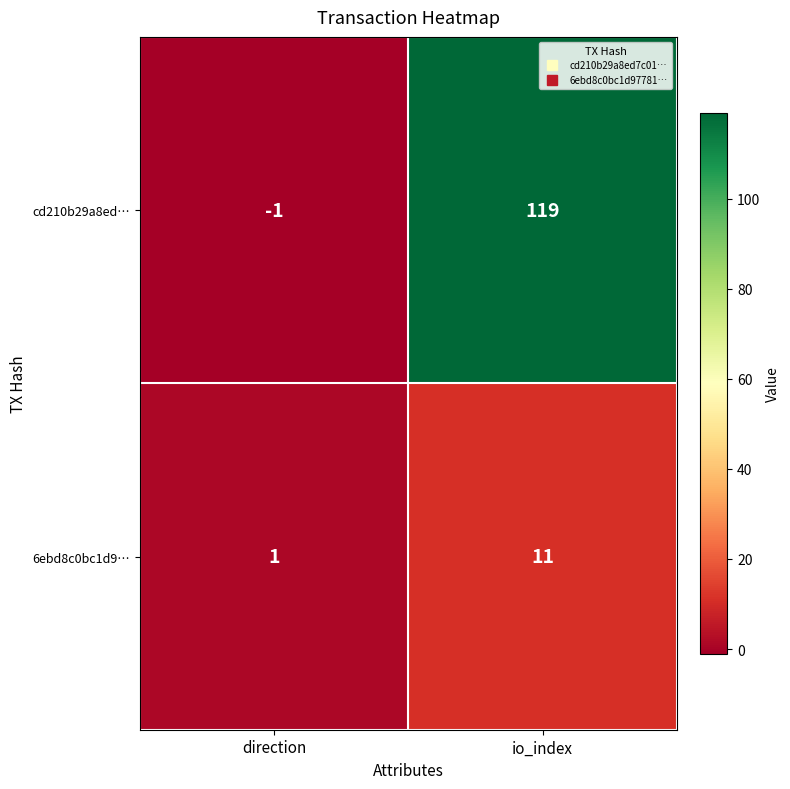

What is the sum of the cd210b29a8ed… values at io_index and direction?

118